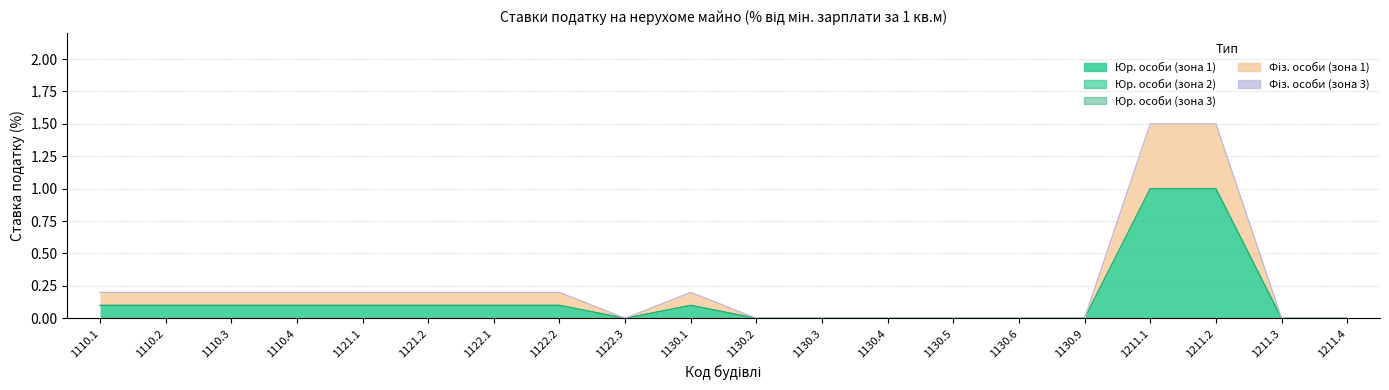

At which label is col_18 (юр. 3 зона) closest to 0?

1110.1